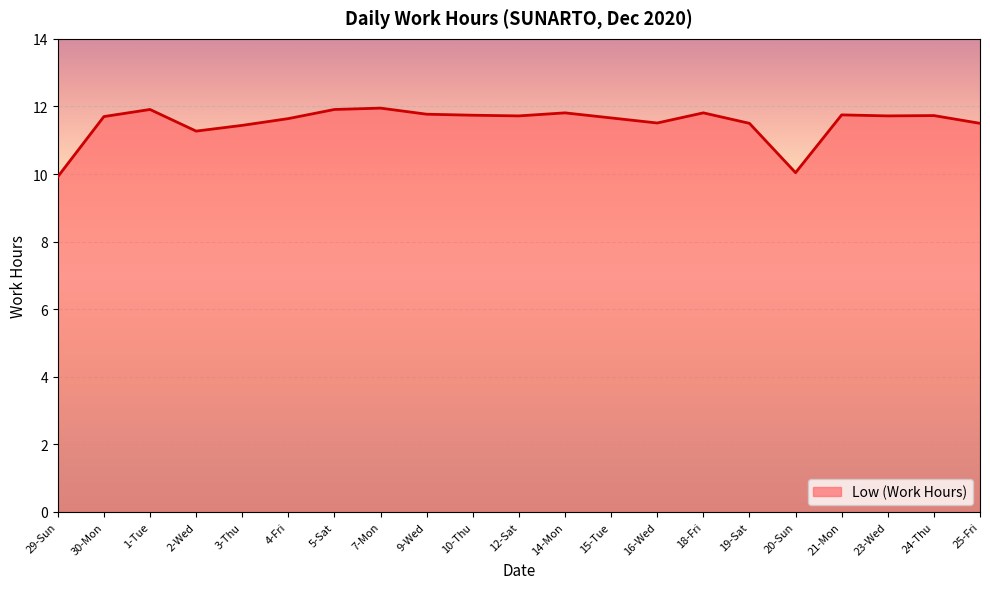

What is the smallest value displayed?

9.9